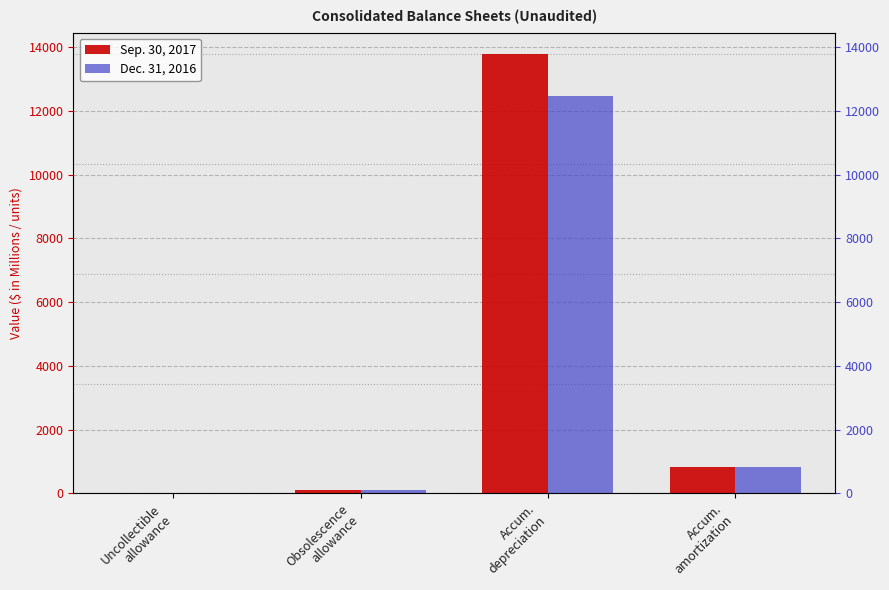

What is the value of the Sep. 30, 2017 bar at the 3rd from the left?

13766